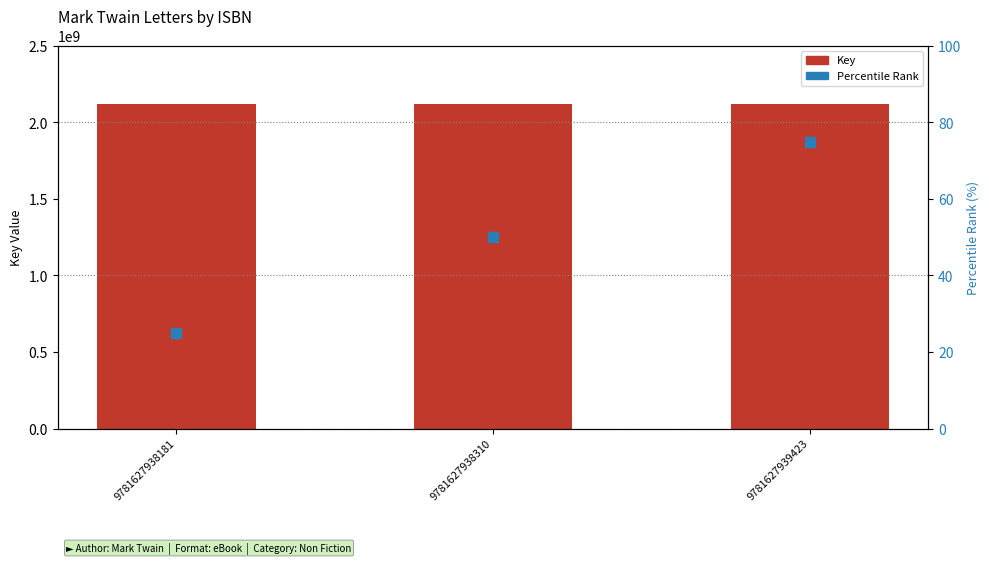

Which series reaches the minimum Y coordinate?

Percentile Rank